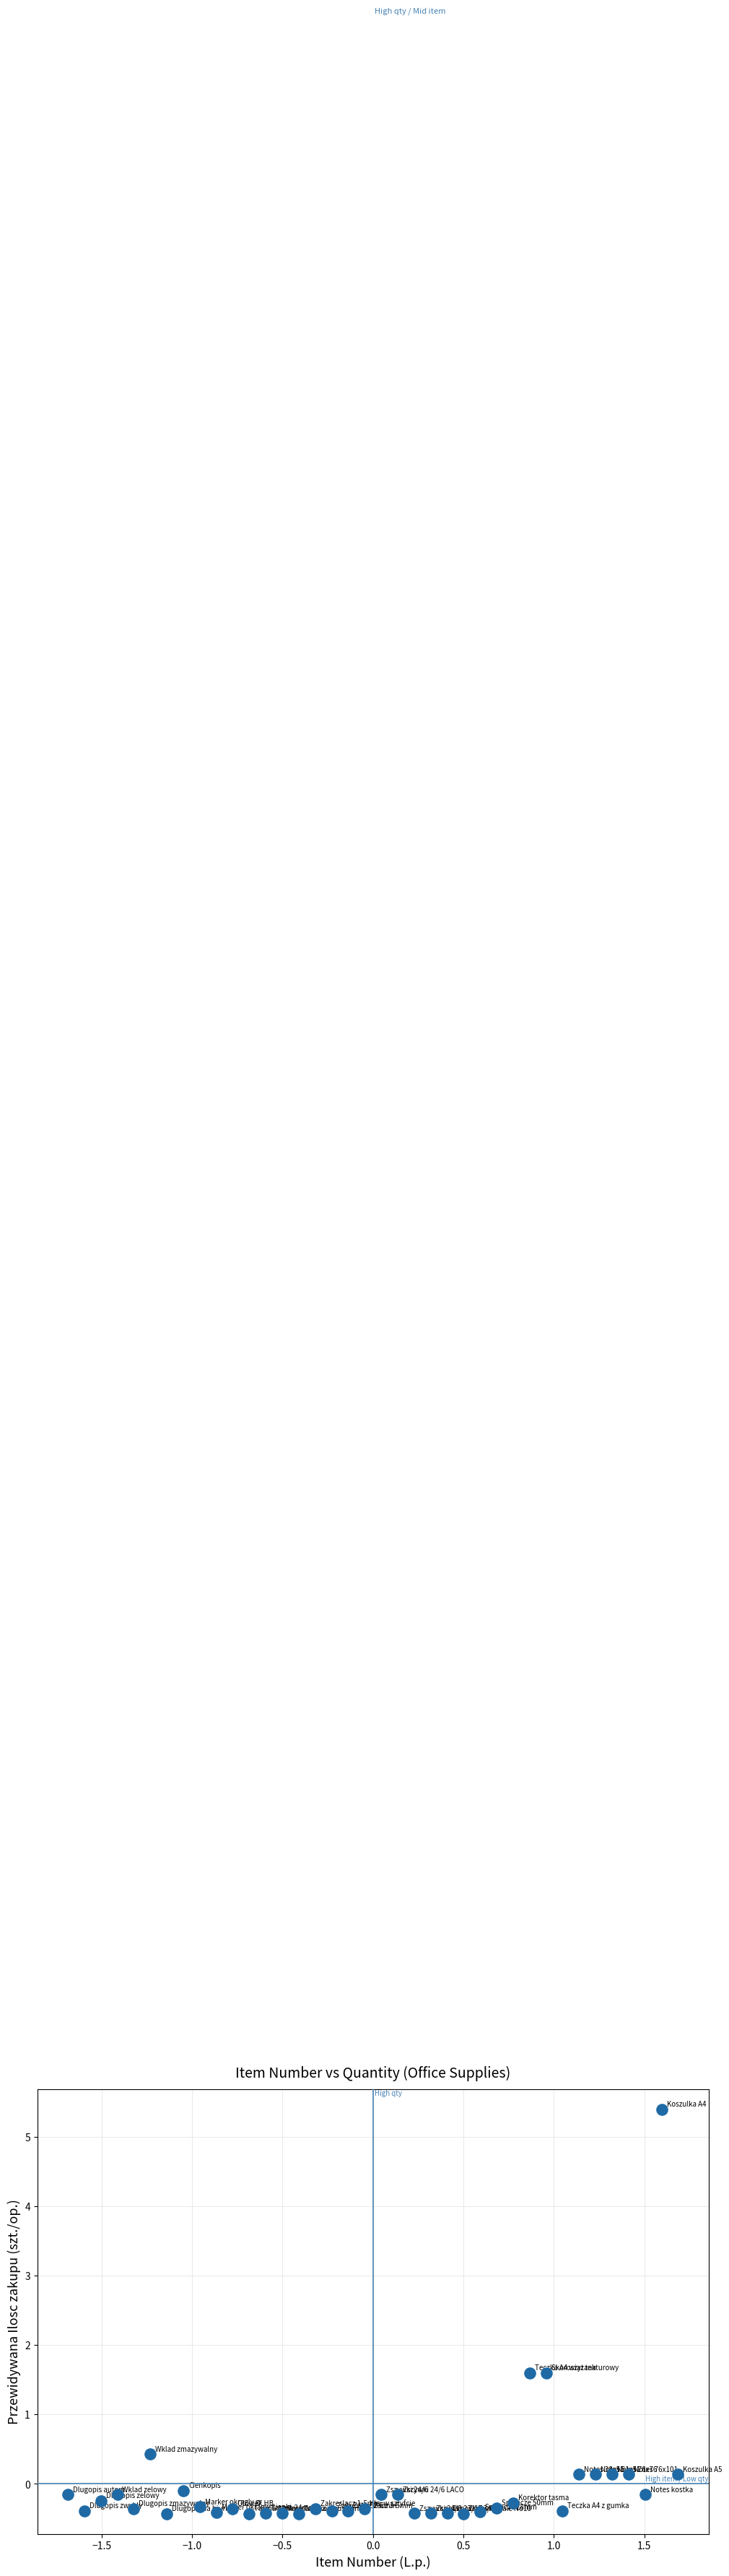

What is the range of X values (max minus min)?

3.4